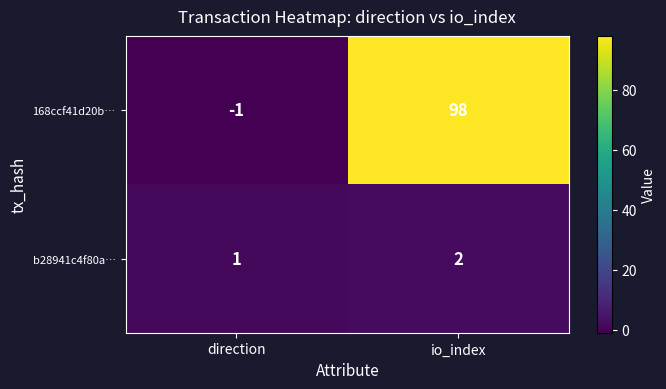

Which series has the largest total across all categories?

168ccf41d20b…